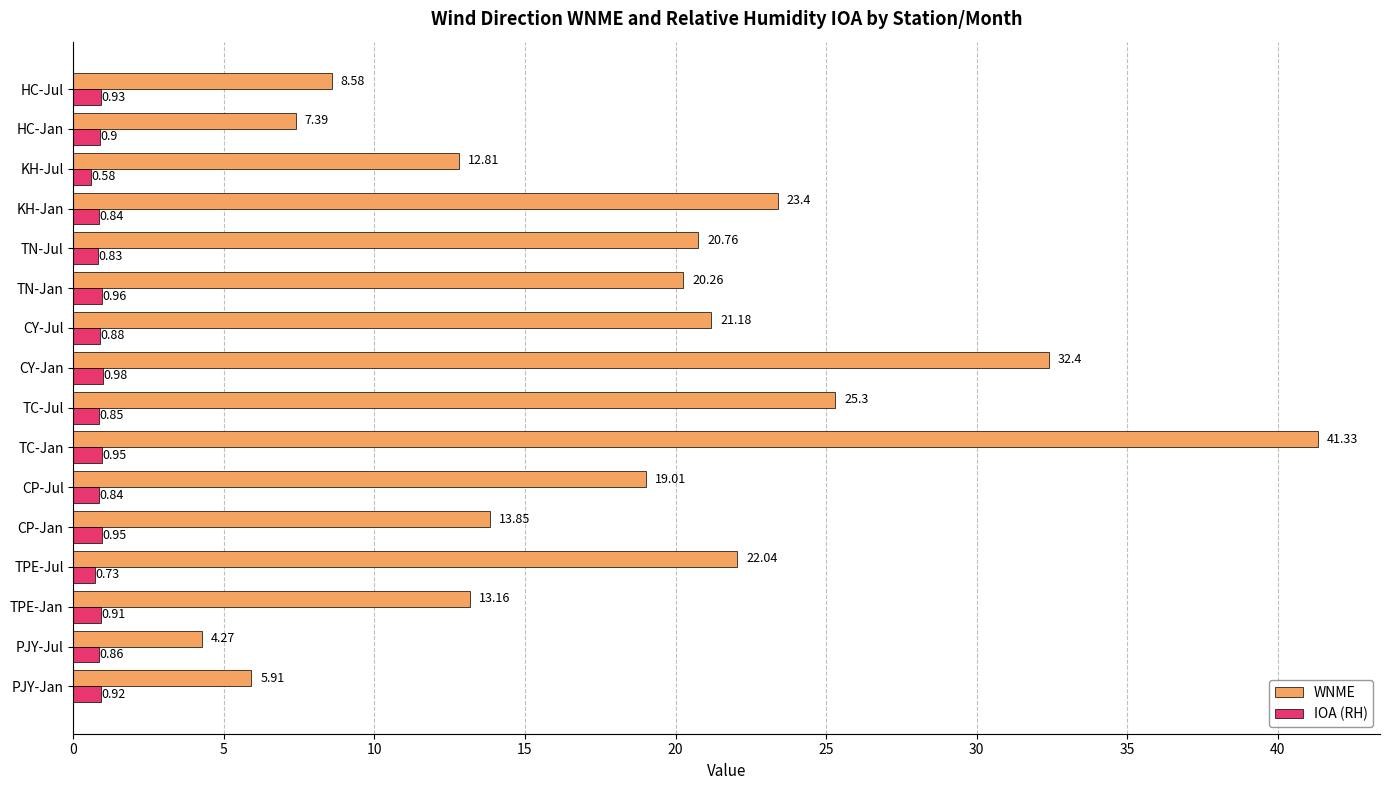

Which series has the largest total across all categories?

WNME